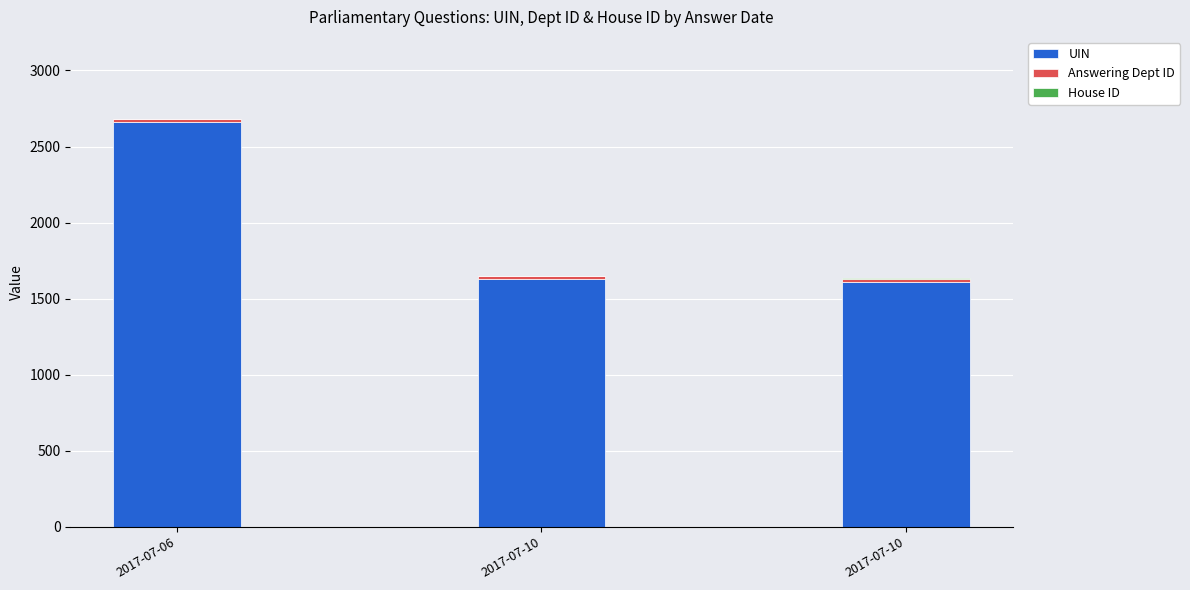

How many series are shown in this chart?

3